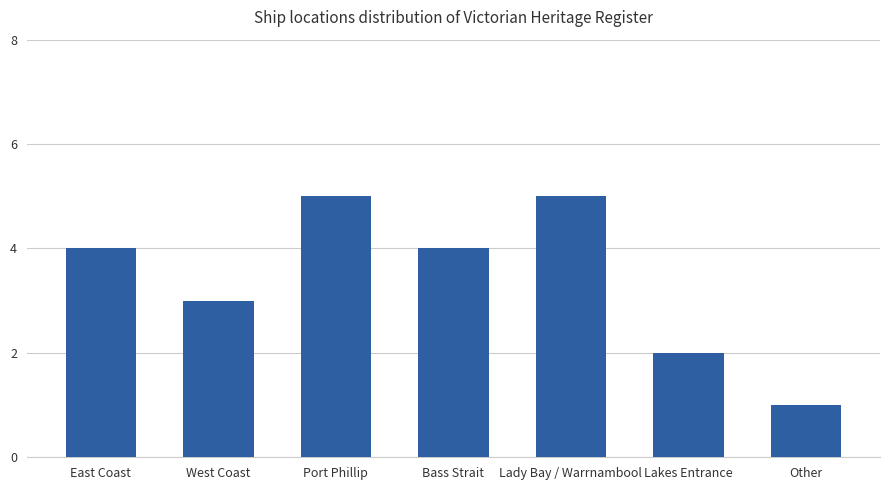

How many bars are there in total?

7